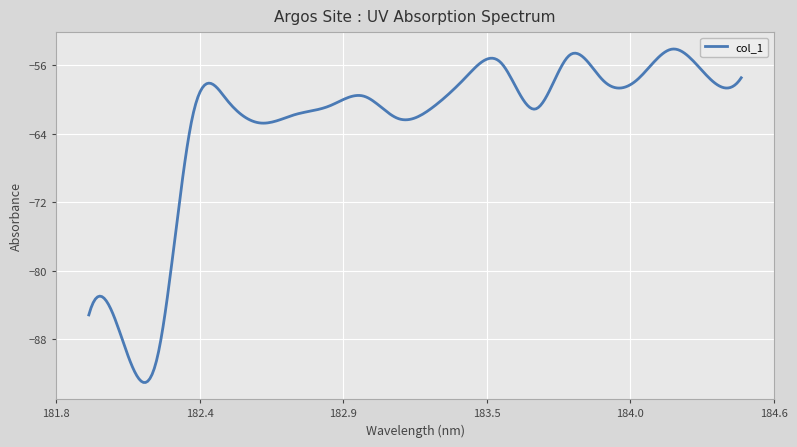

What is the minimum value shown in the chart?

-93.1